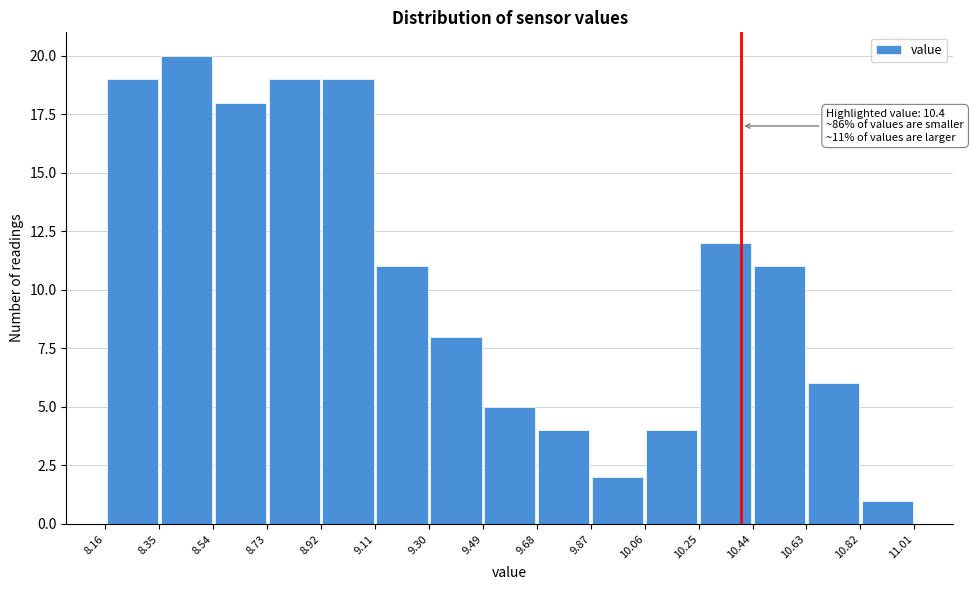

Over which range of the x-axis is the bar tallest?

8.35 to 8.54